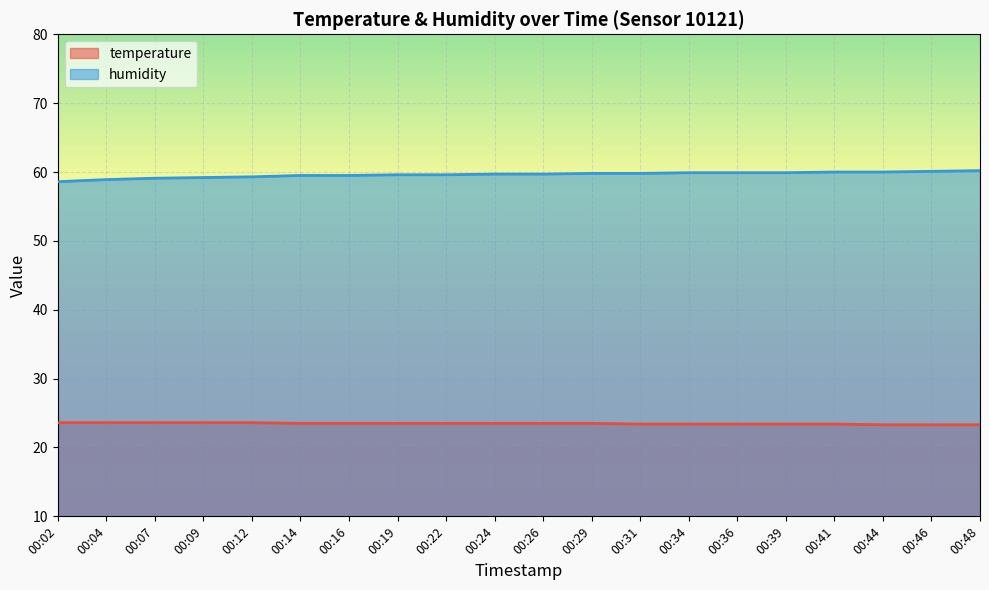

At which category is the sum across all series the highest?

00:48